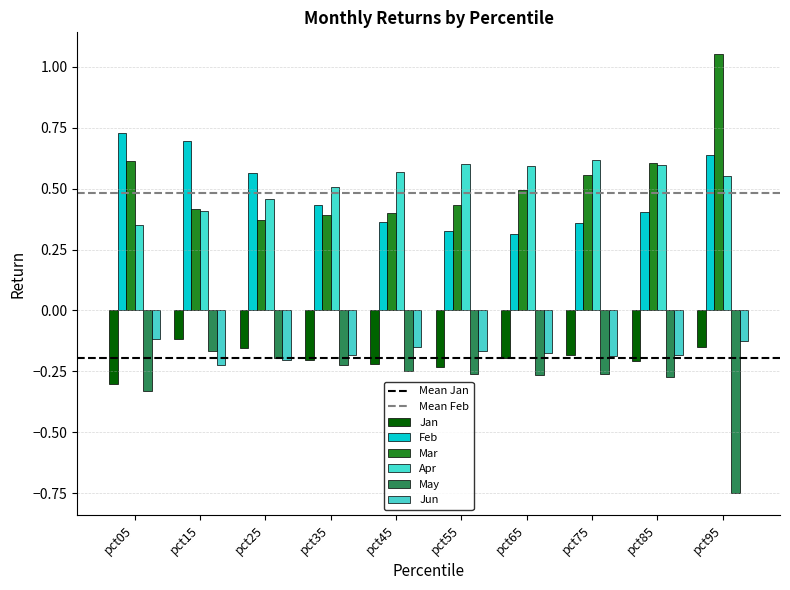

How many distinct data groups are displayed?

6